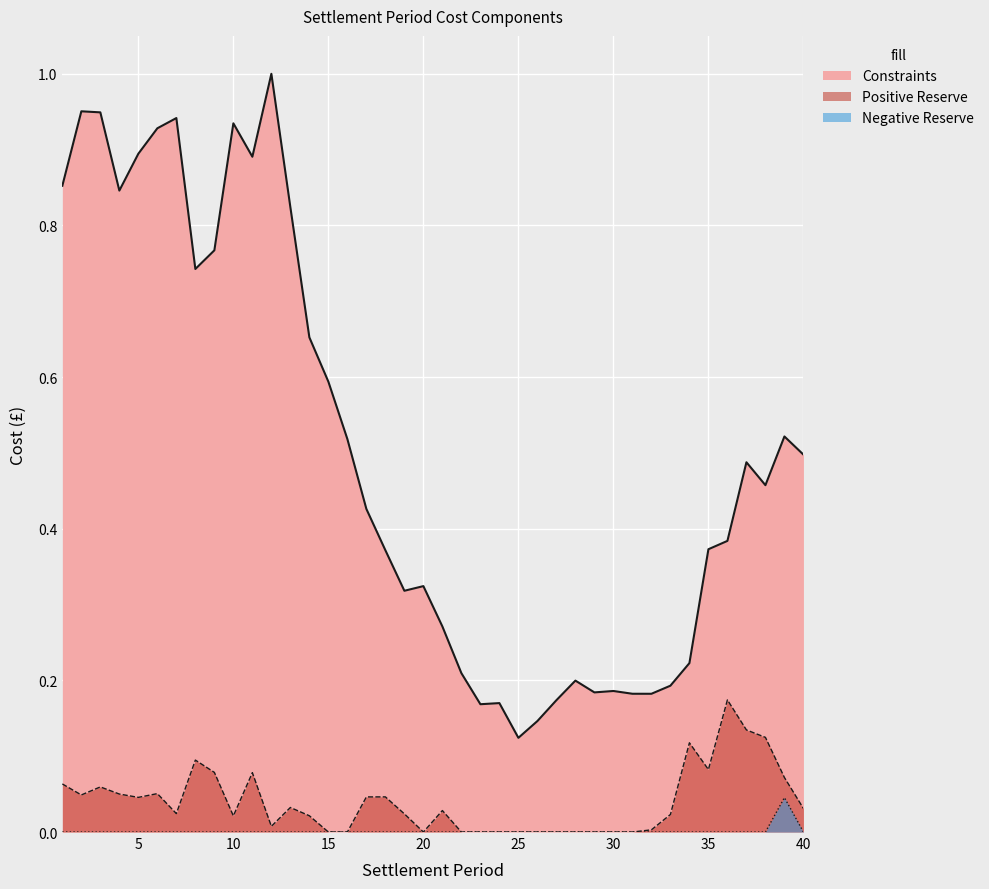

List the labels in order of Constraints value, largest first.

12, 2, 3, 7, 10, 6, 5, 11, 1, 4, 13, 9, 8, 14, 15, 39, 16, 40, 37, 38, 17, 36, 35, 18, 20, 19, 21, 34, 22, 28, 33, 30, 29, 31, 32, 27, 24, 23, 26, 25